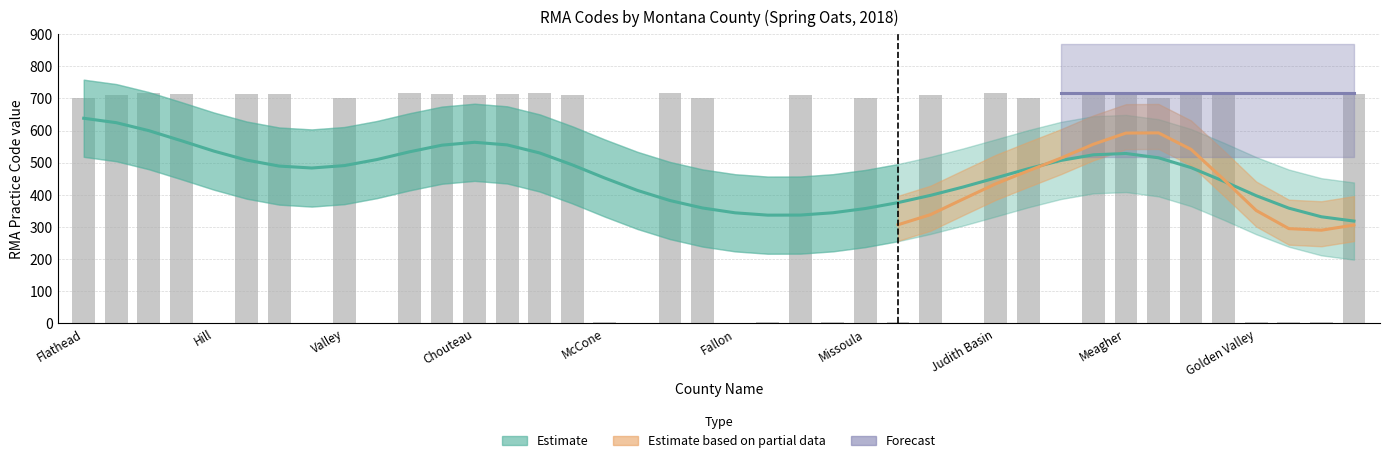

What is the minimum value for RMA Practice Code?

2